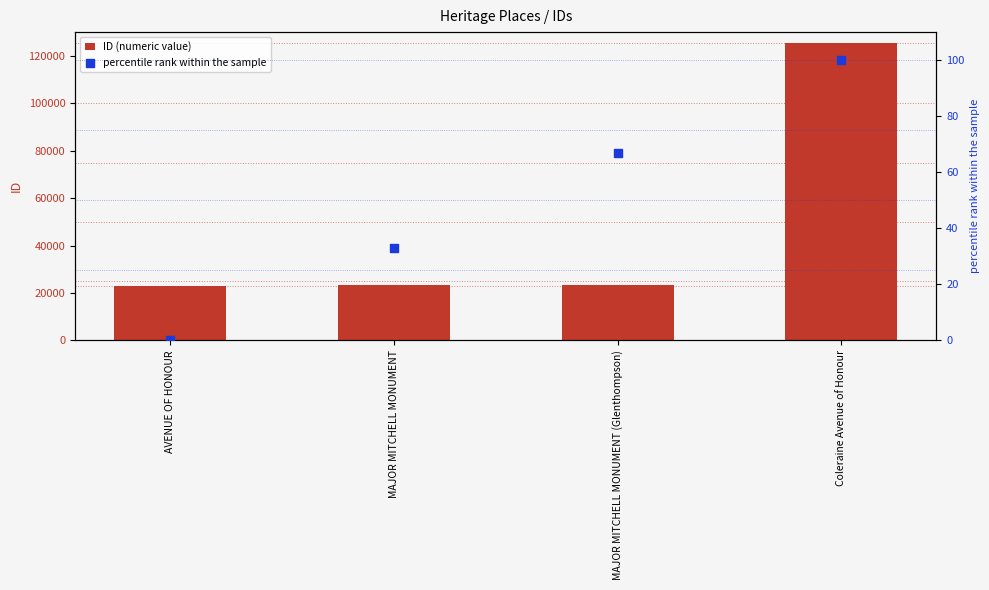

At which category is the sum across all series the highest?

Coleraine Avenue of Honour